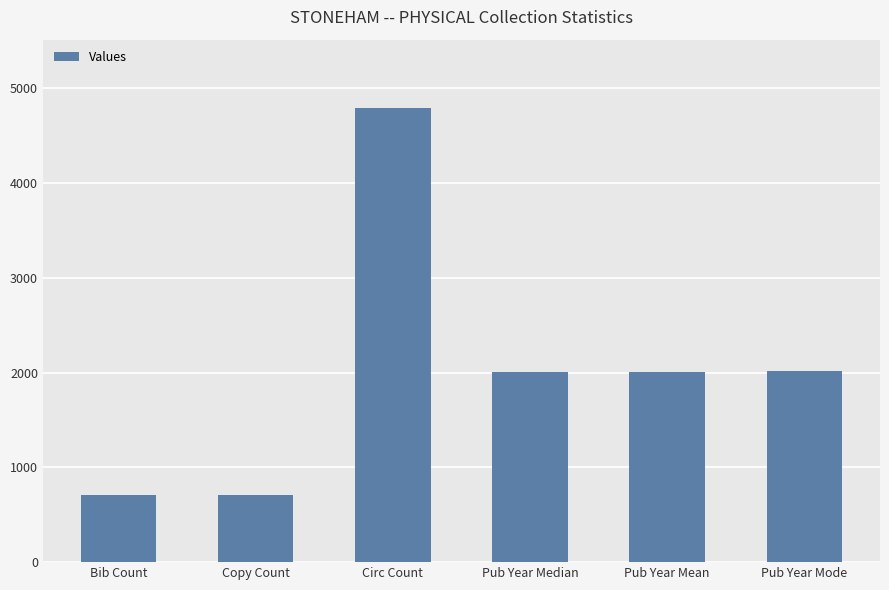

True or false: the data shows 4792 at Circ Count.

True